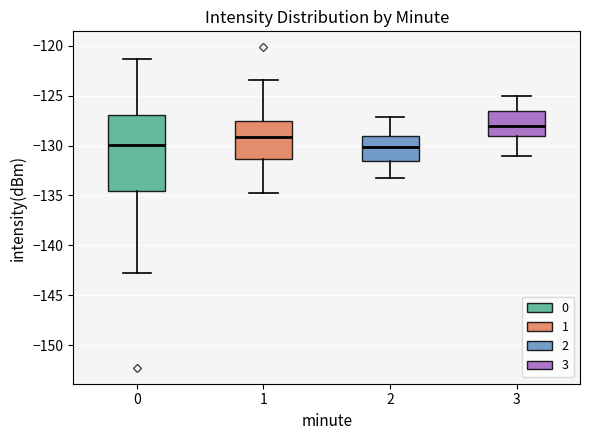

Where does the upper whisker of the box at x = 2 end on the y-axis? The values are not printed on the chart, so give them approximately, as read against the axis.

-127.0